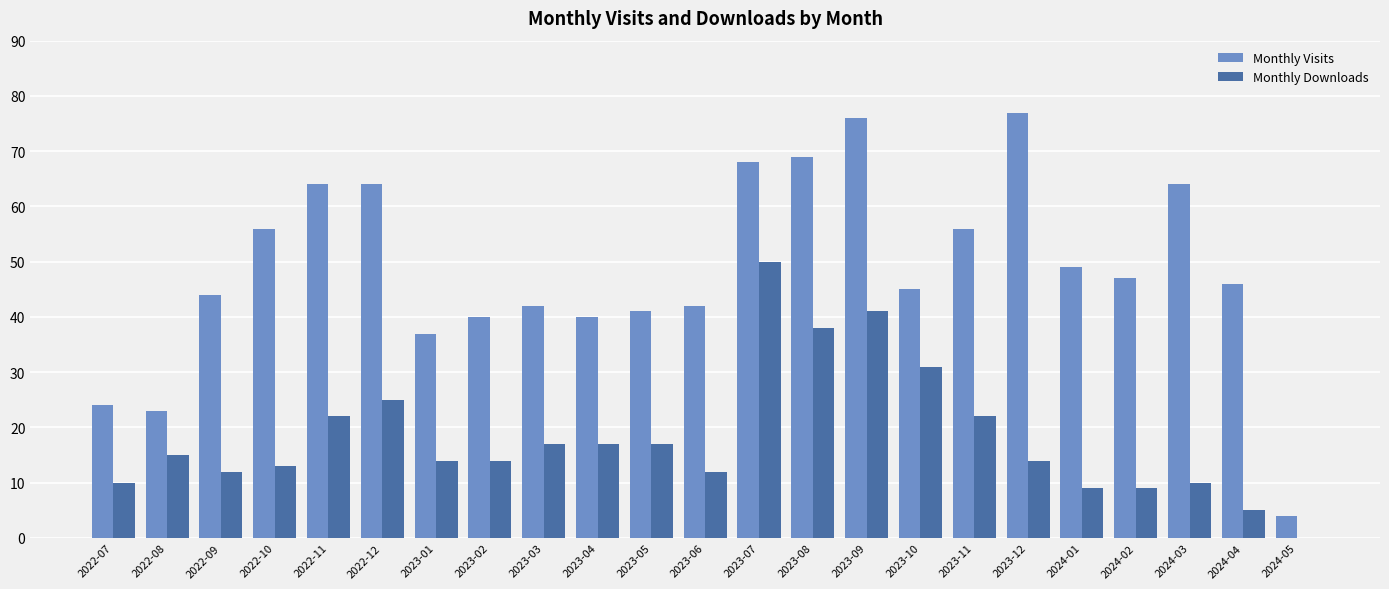

Which series changed the most between 2022-08 and 2023-01?

Monthly Visits